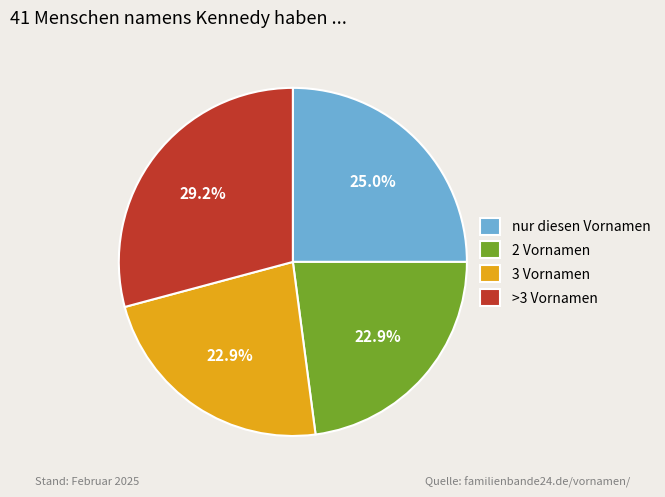

Does any single category account for the majority?

No